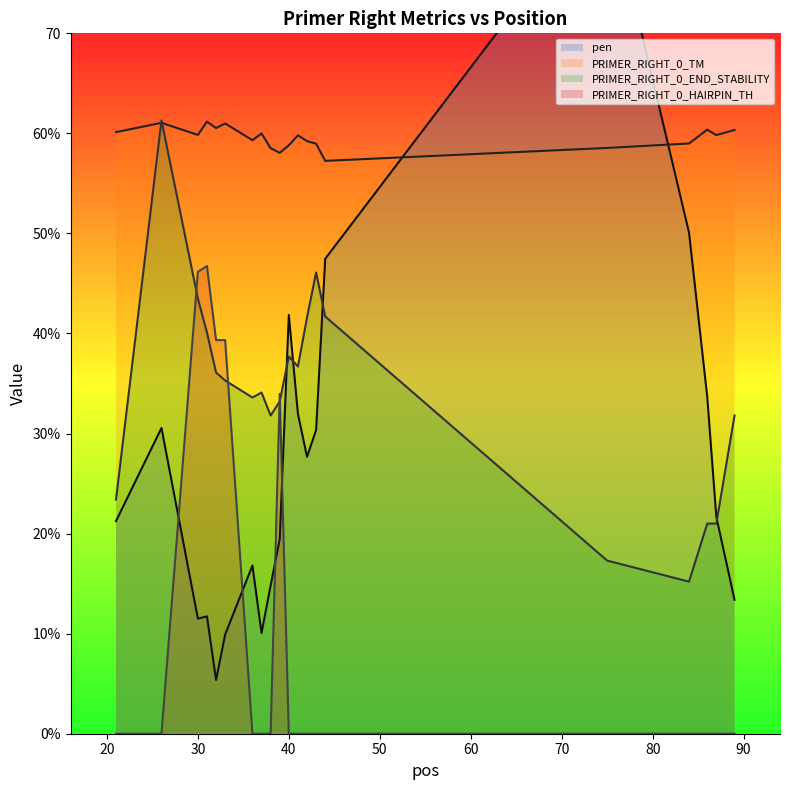

How many intersections are there between PRIMER_RIGHT_0_HAIRPIN_TH and PRIMER_RIGHT_0_END_STABILITY?

4